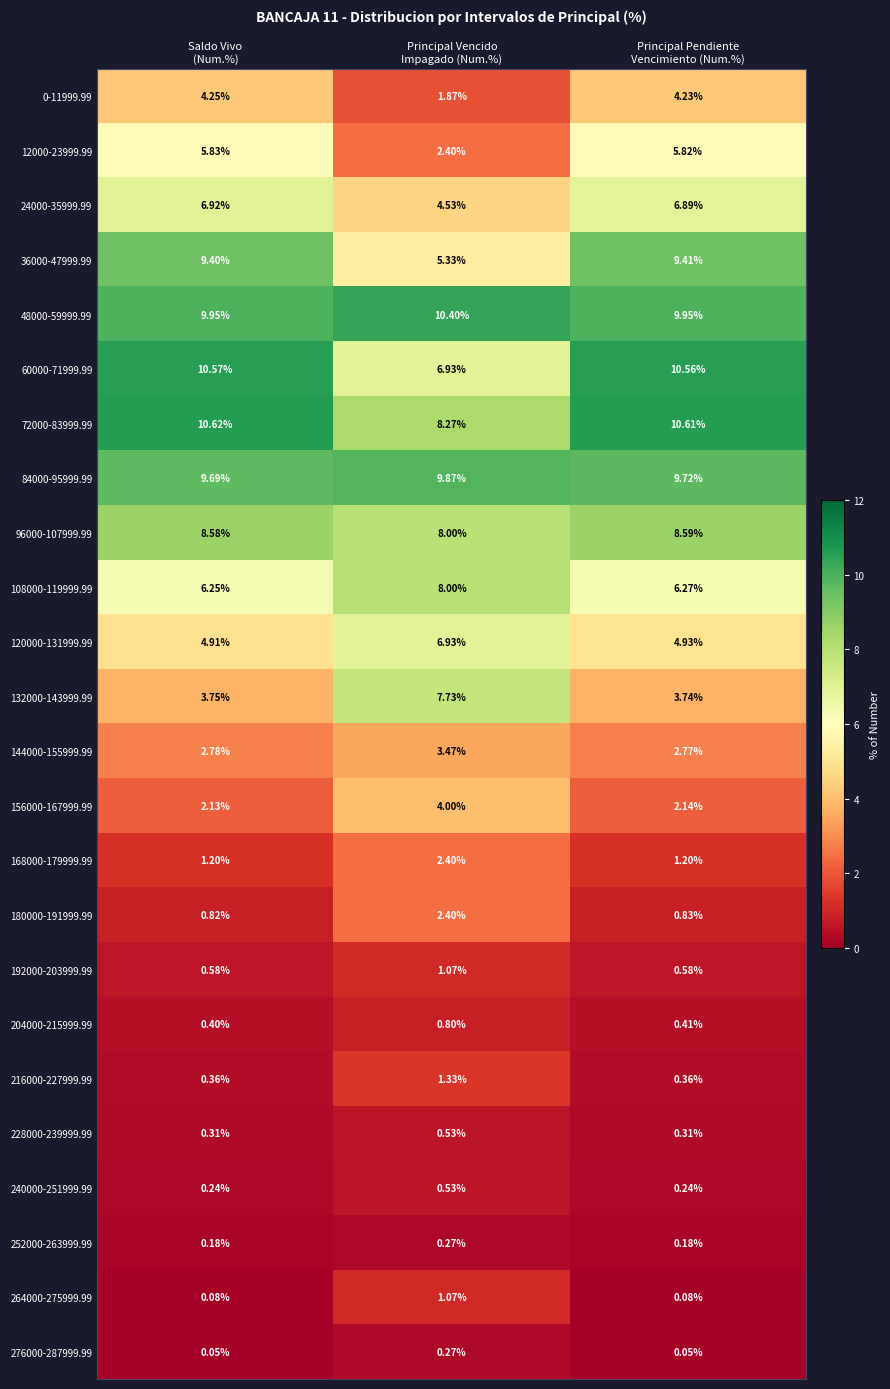

Count the number of categories in the chart.

3